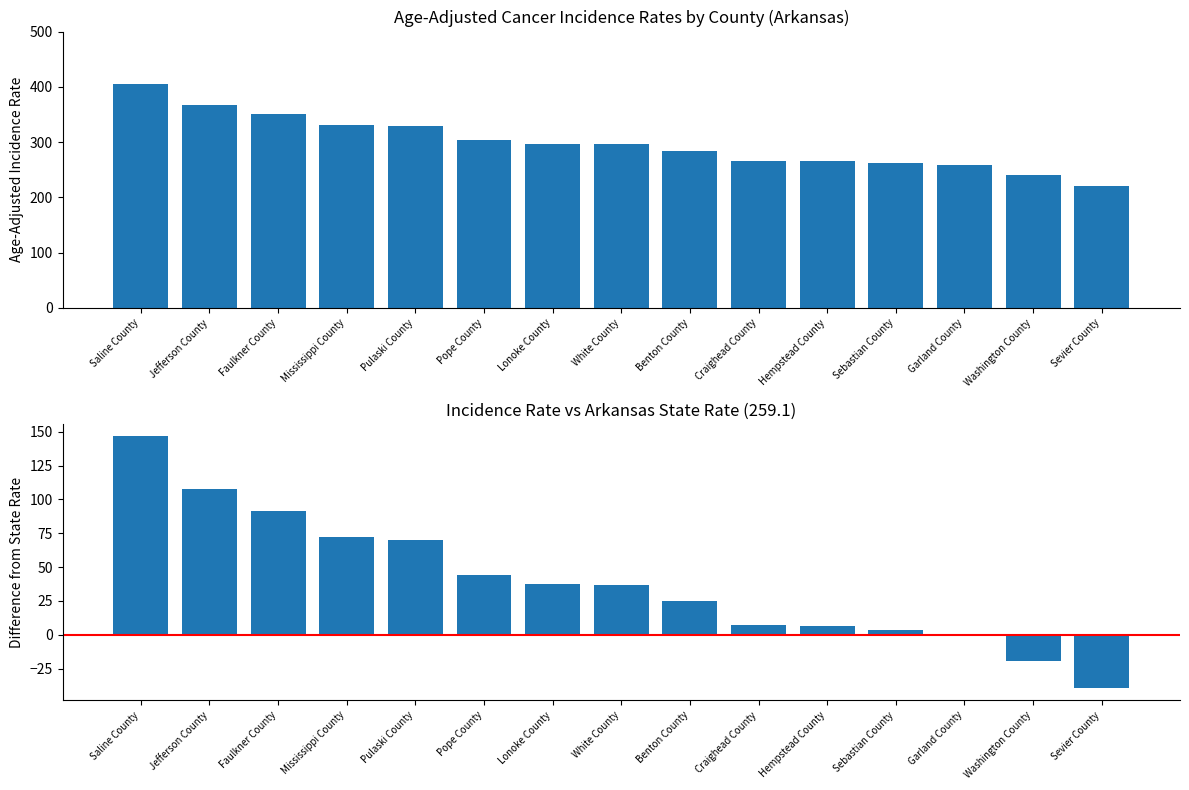

Which series has the largest range (max minus min)?

Age-Adjusted Incidence Rate